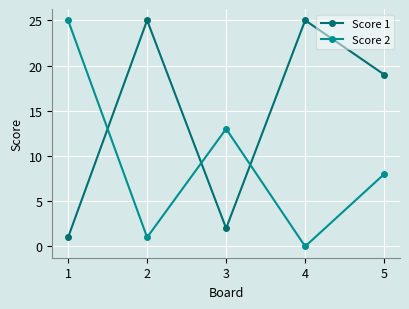

At how many categories does at least one series exceed 20?

3